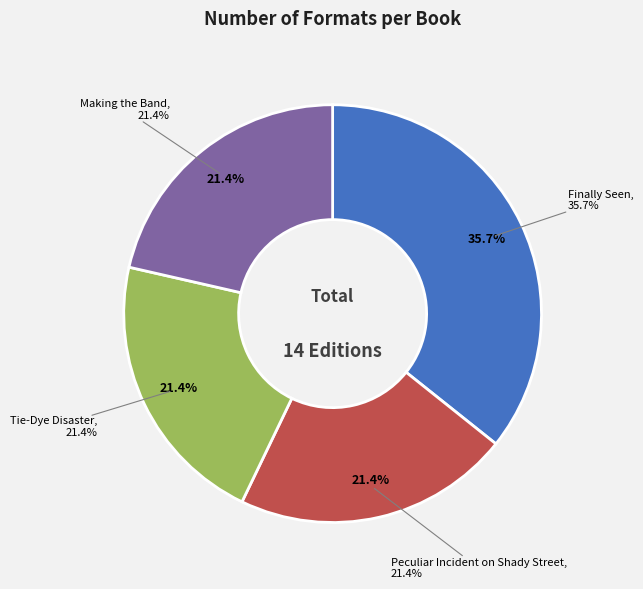

Which category has the biggest portion of the pie?

Finally Seen